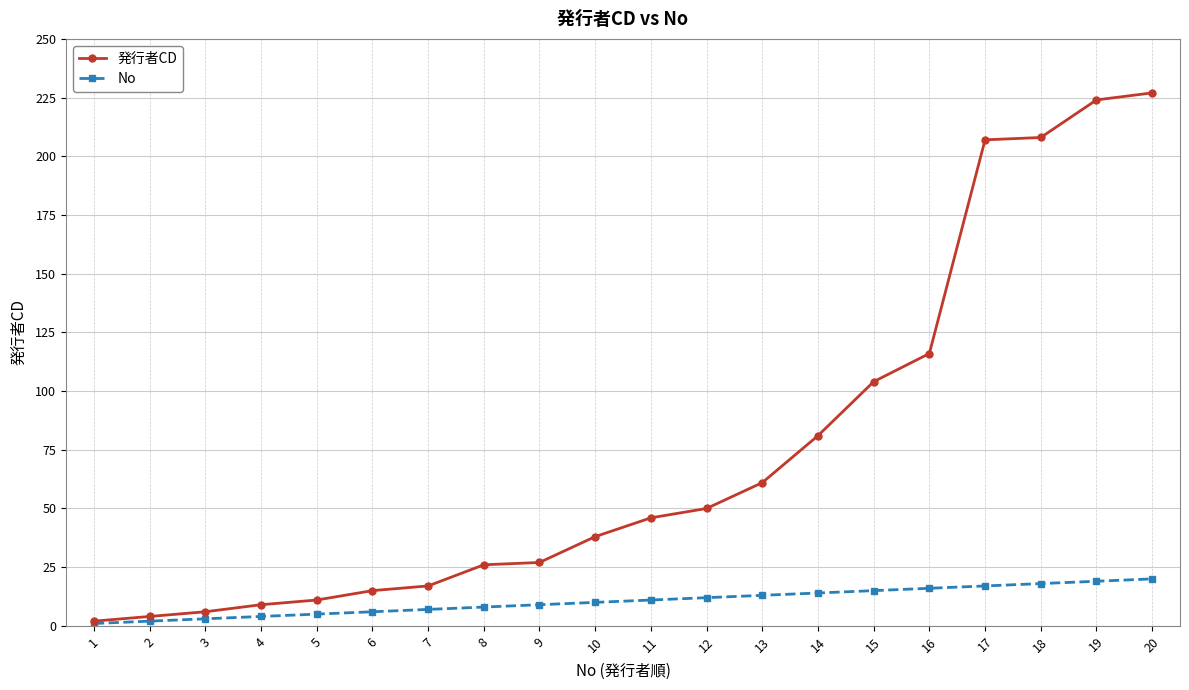

How many lines are shown in the chart?

2